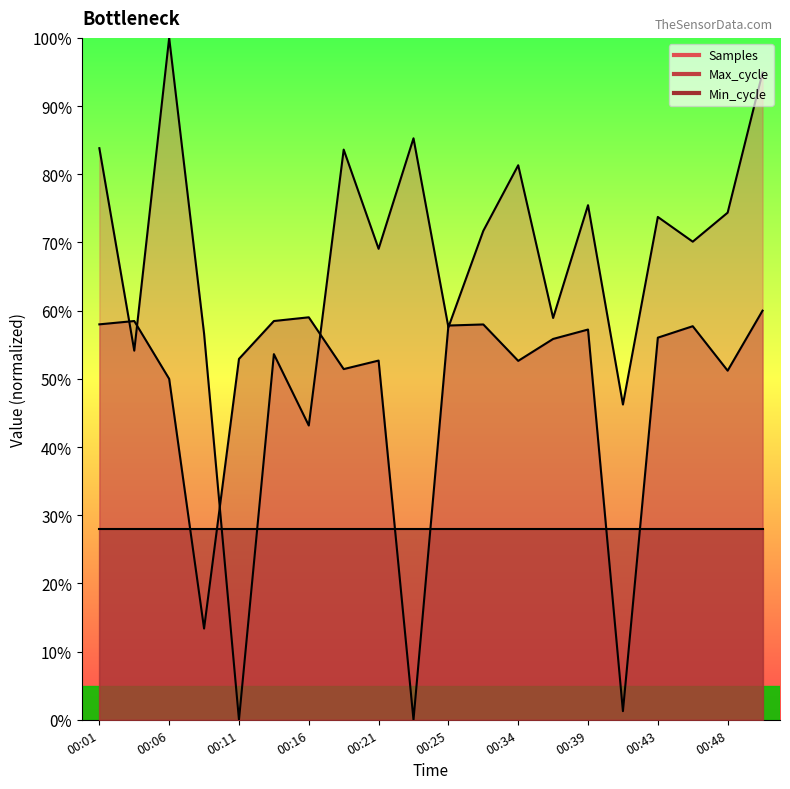

What is the value of the Samples point at the 8th from the left?

83.6